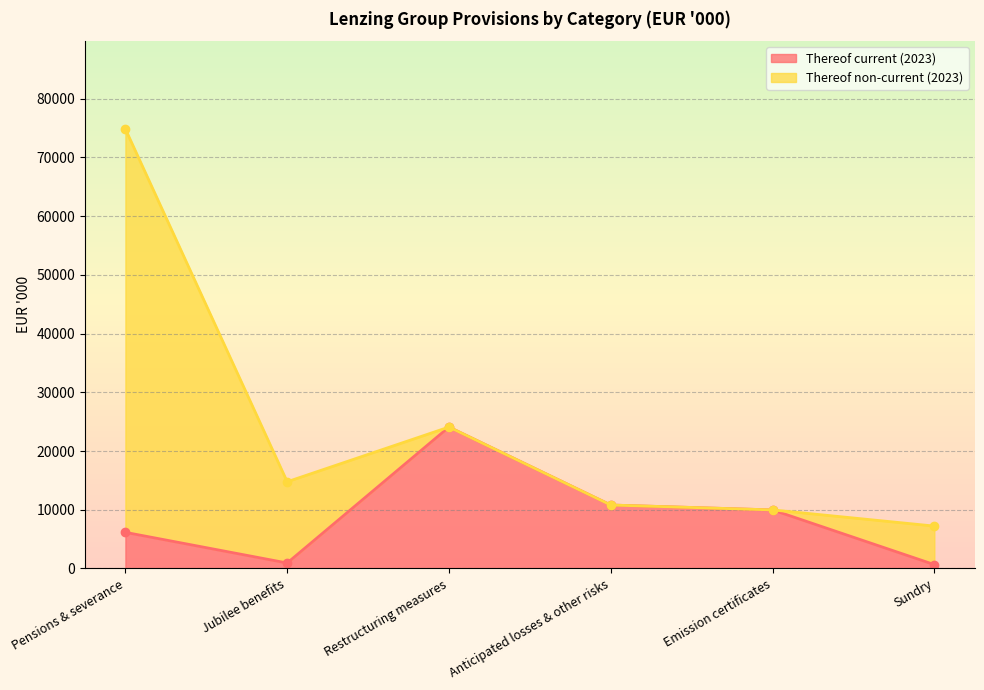

List the labels in order of value, smallest first.

Sundry, Jubilee benefits, Pensions & severance, Emission certificates, Anticipated losses & other risks, Restructuring measures